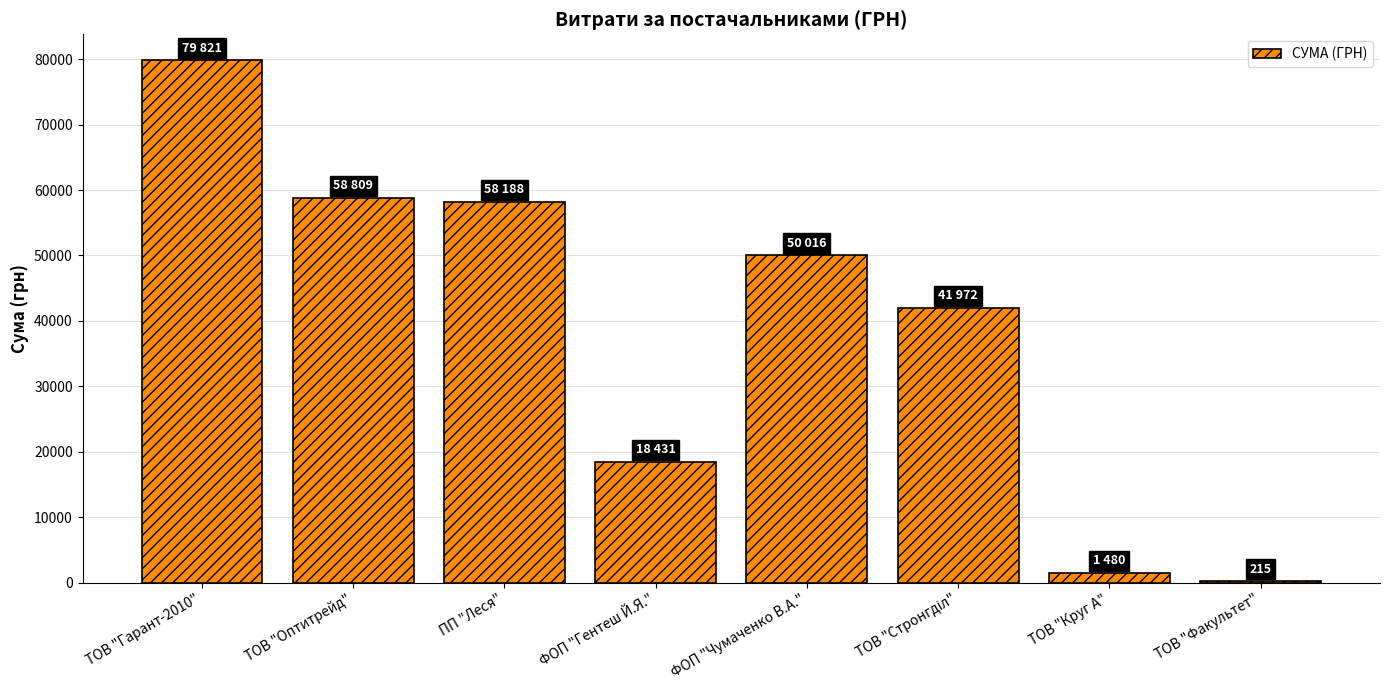

What is the approximate value at ПП "Леся"?

58188.1